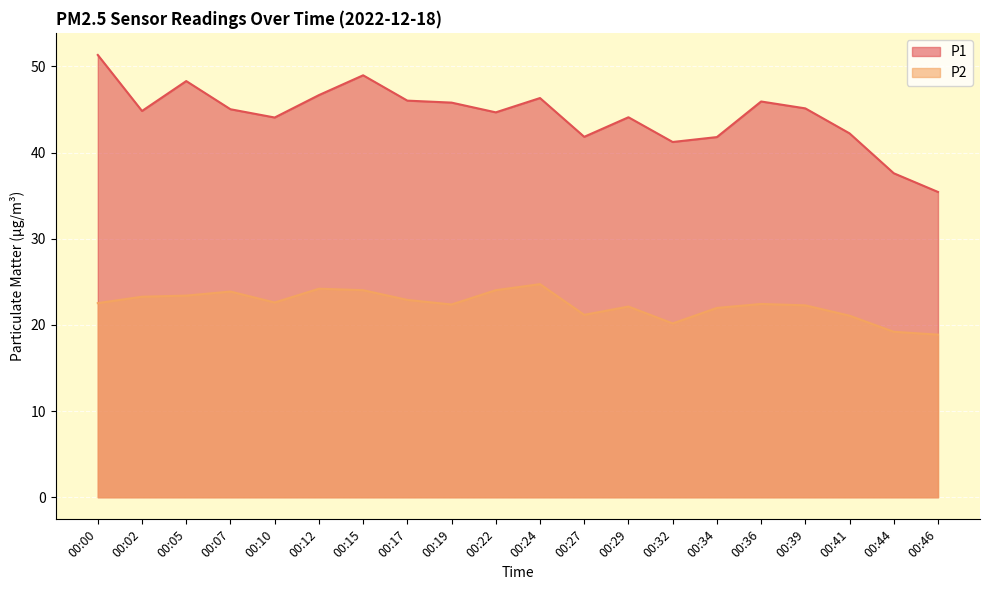

What is the sum of the P2 values at 00:10 and 00:15?

46.6